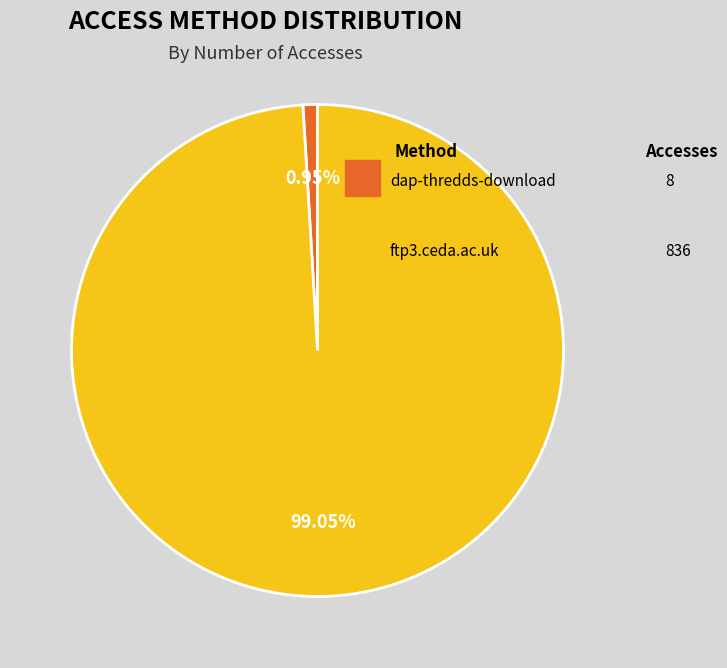

Is there any slice that represents more than half of the pie?

Yes